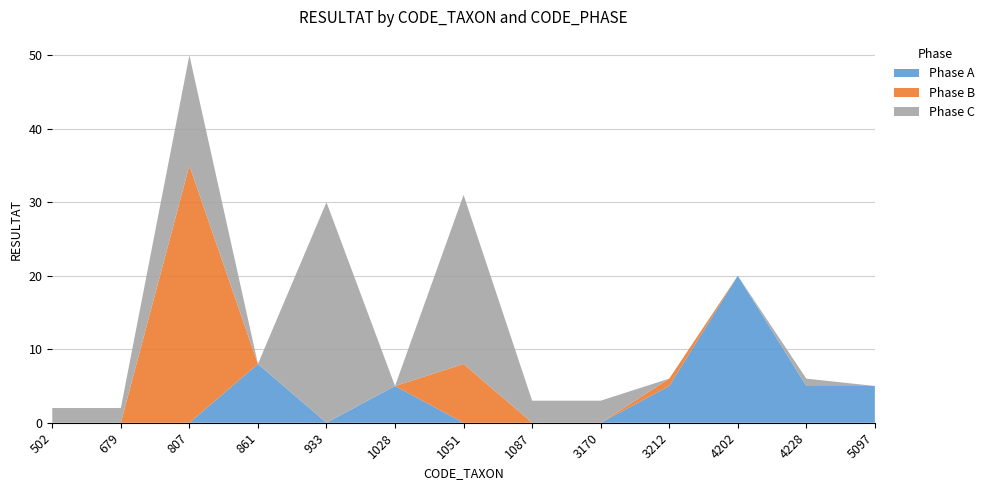

Reading left to right, transcribe all the data shown in this chart.

Phase A: 502=0	679=0	807=0	861=8	933=0	1028=5	1051=0	1087=0	3170=0	3212=5	4202=20	4228=5	5097=5
Phase B: 502=0	679=0	807=35	861=0	933=0	1028=0	1051=8	1087=0	3170=0	3212=1	4202=0	4228=0	5097=0
Phase C: 502=2	679=2	807=15	861=0	933=30	1028=0	1051=23	1087=3	3170=3	3212=0	4202=0	4228=1	5097=0